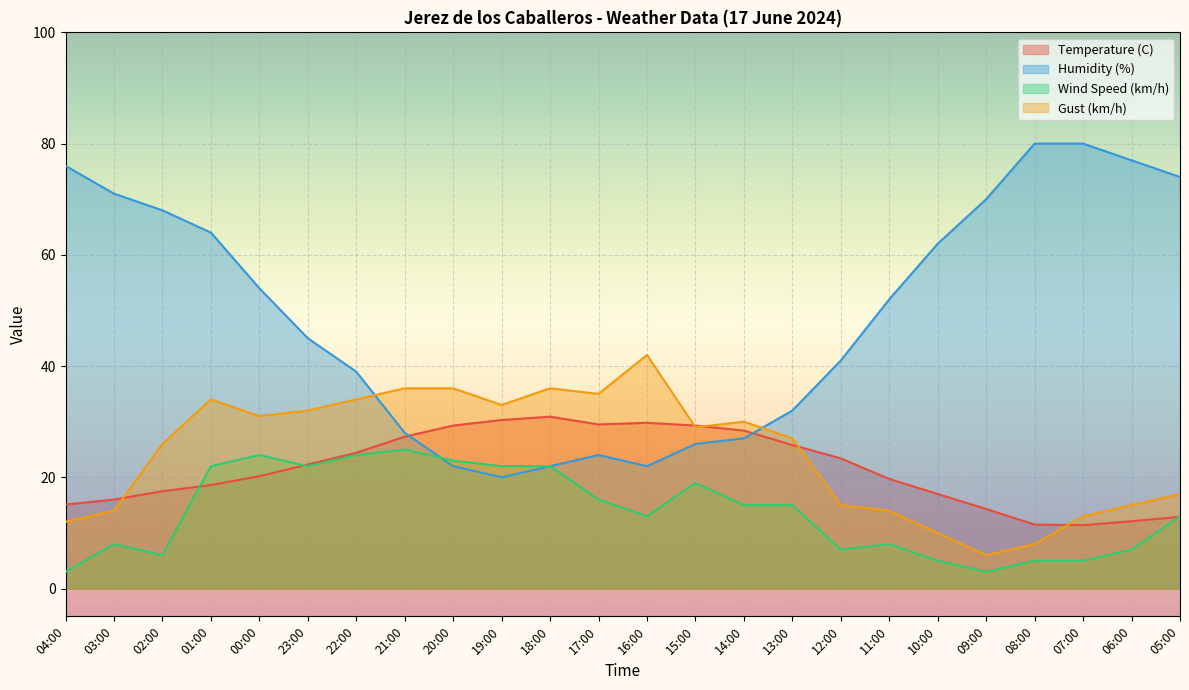

Where does the Temperature (C) series first go above 22?

23:00